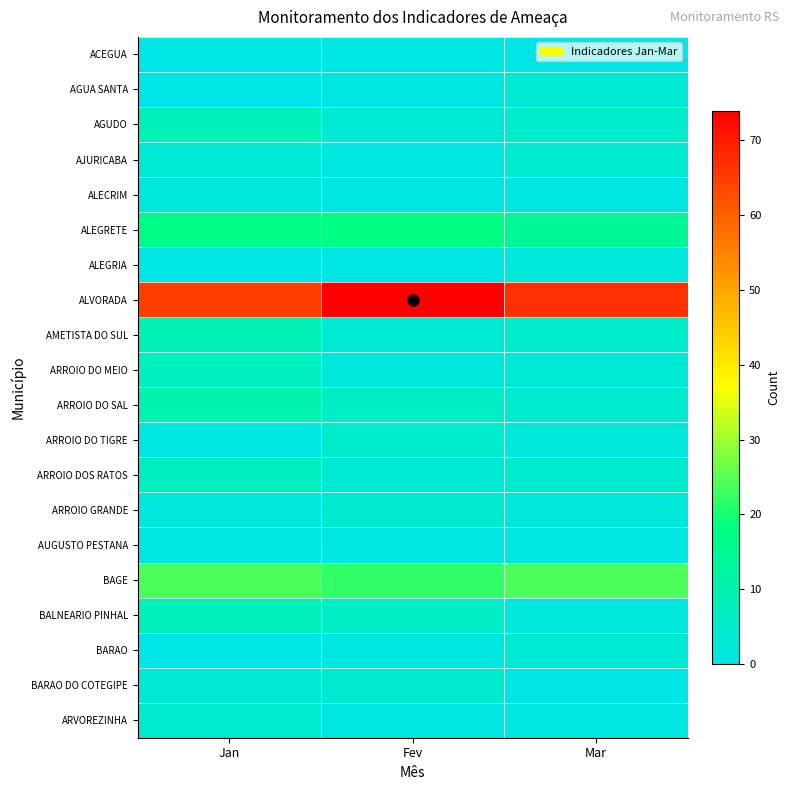

What is the greatest value displayed?

74